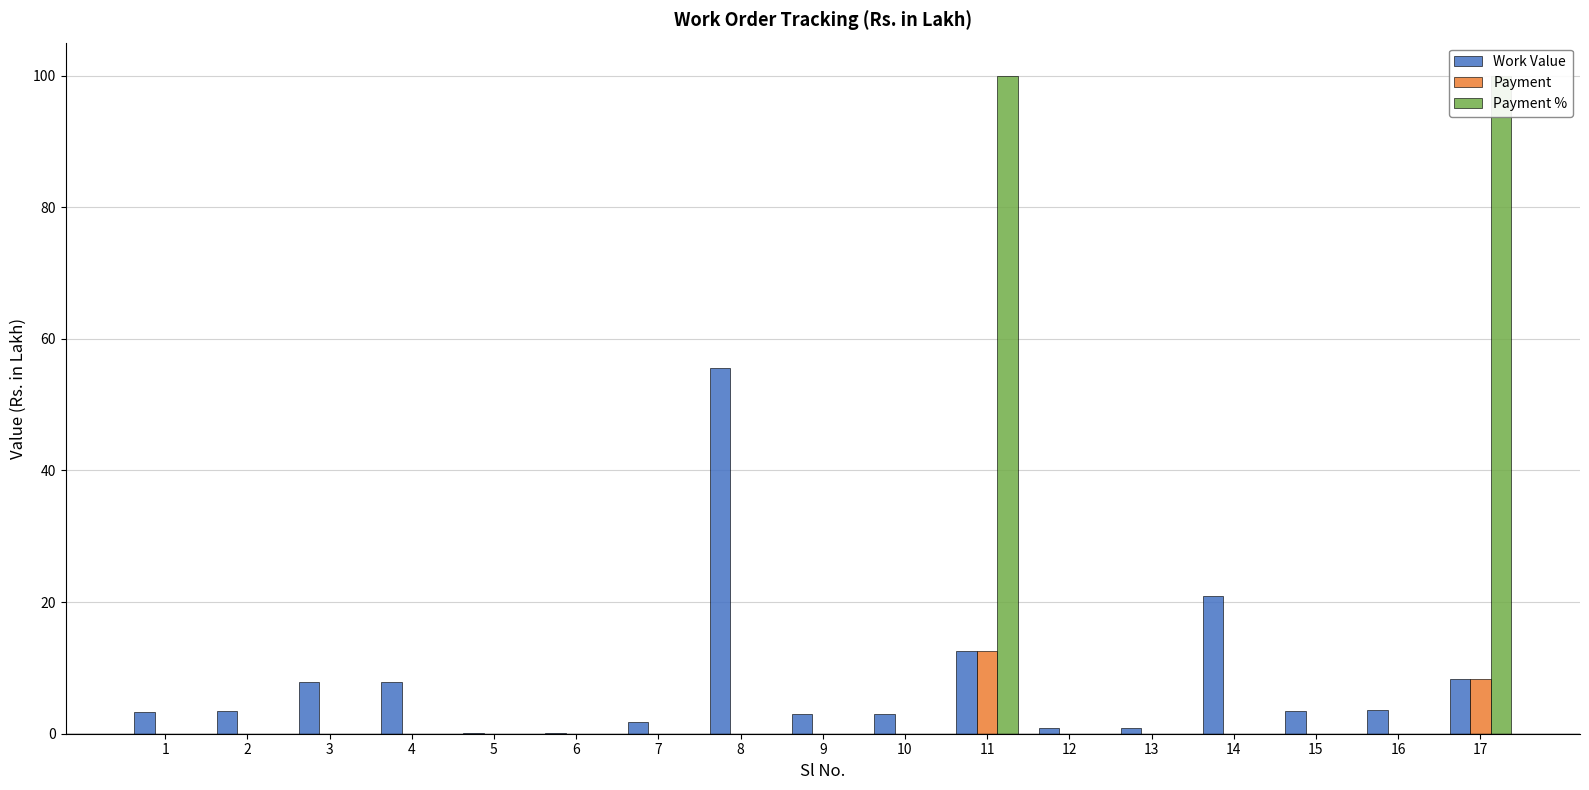

What is the difference between the maximum and minimum values in the Work Value series?

55.5